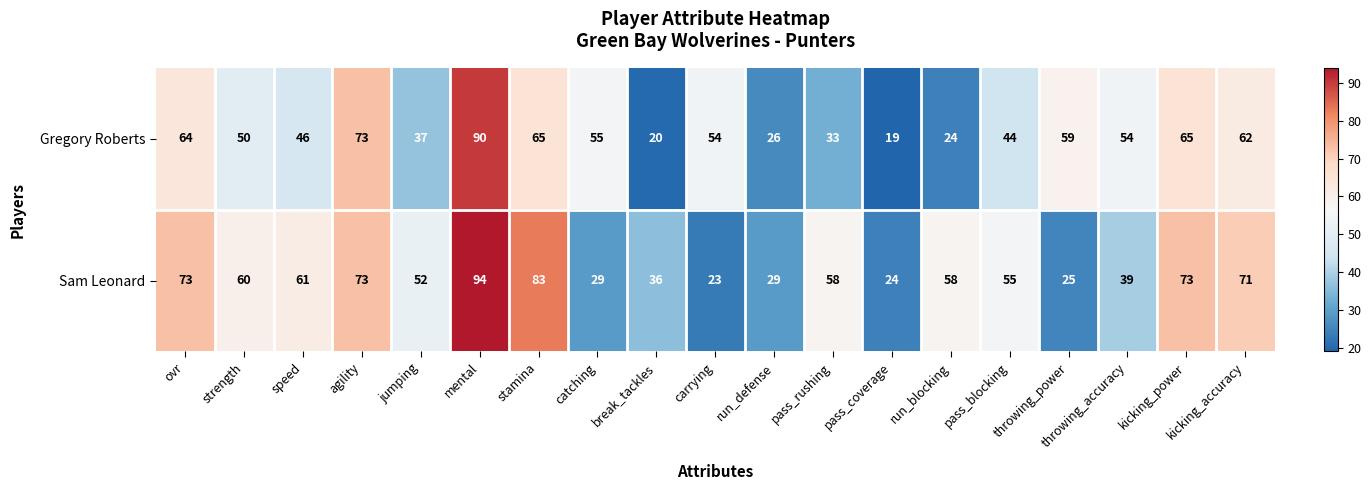

How many data points does each series have?

19